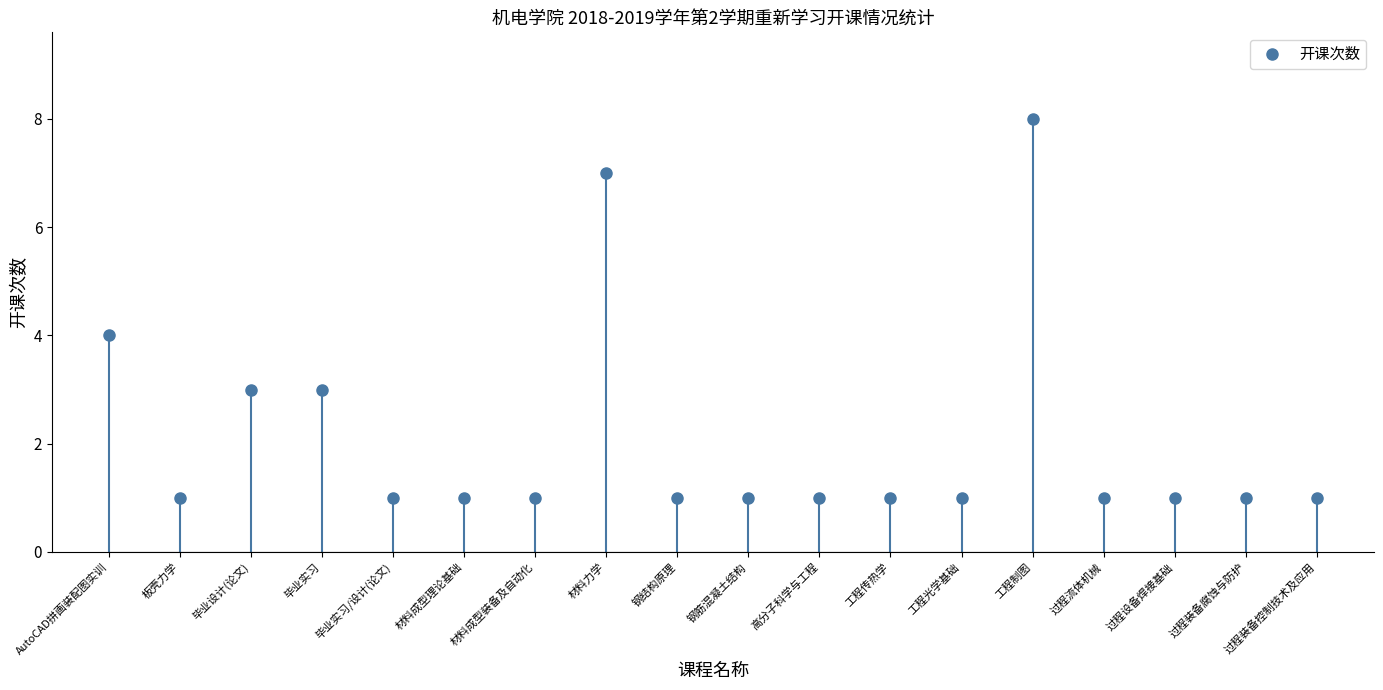

Rank the categories by value from highest to lowest.

工程制图, 材料力学, AutoCAD拼画装配图实训, 毕业设计(论文), 毕业实习, 板壳力学, 毕业实习/设计(论文), 材料成型理论基础, 材料成型装备及自动化, 钢结构原理, 钢筋混凝土结构, 高分子科学与工程, 工程传热学, 工程光学基础, 过程流体机械, 过程设备焊接基础, 过程装备腐蚀与防护, 过程装备控制技术及应用